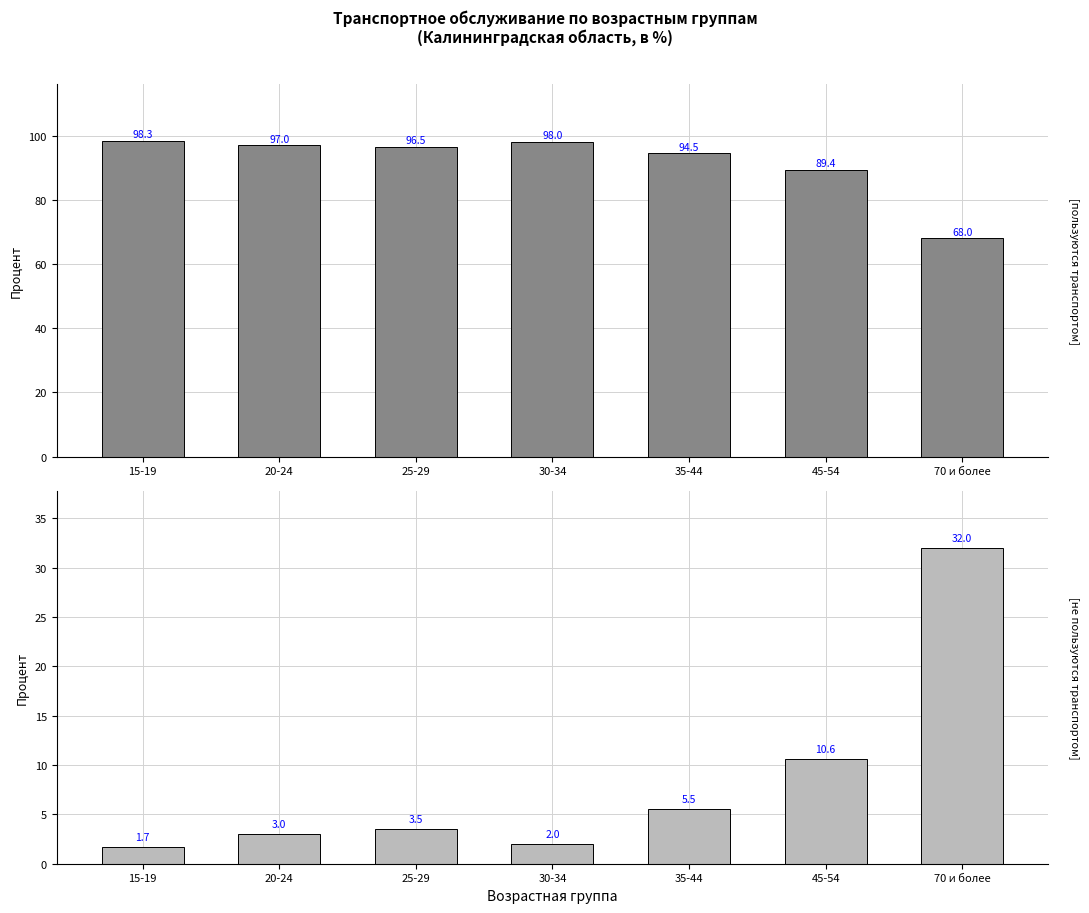

At which category does the chart reach its peak across all series?

15-19